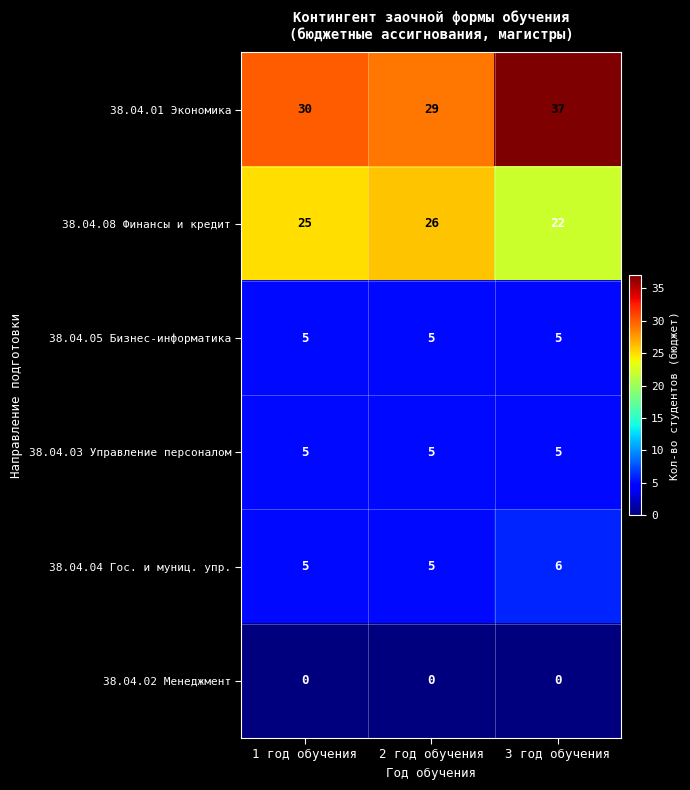

Reading left to right, what are all the values shown in this chart?

38.04.01 Экономика: 30	29	37
38.04.08 Финансы и кредит: 25	26	22
38.04.05 Бизнес-информатика: 5	5	5
38.04.03 Управление персоналом: 5	5	5
38.04.04 Гос. и муниц. упр.: 5	5	6
38.04.02 Менеджмент: 0	0	0